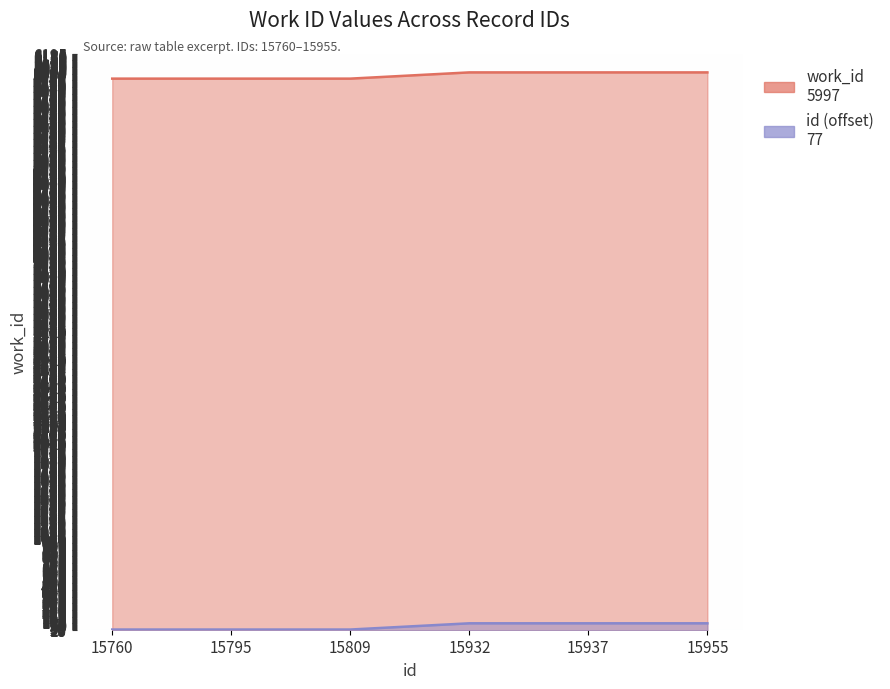

What is the sum of the values at 15955 and 15809?

11927